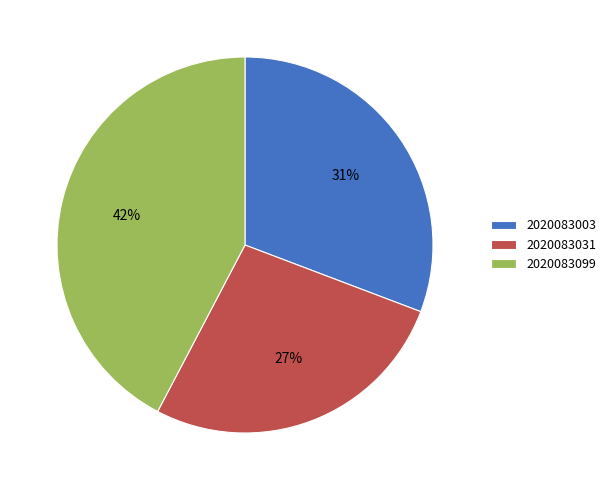

The 2020083031 slice represents 12% of the pie. True or false?

False